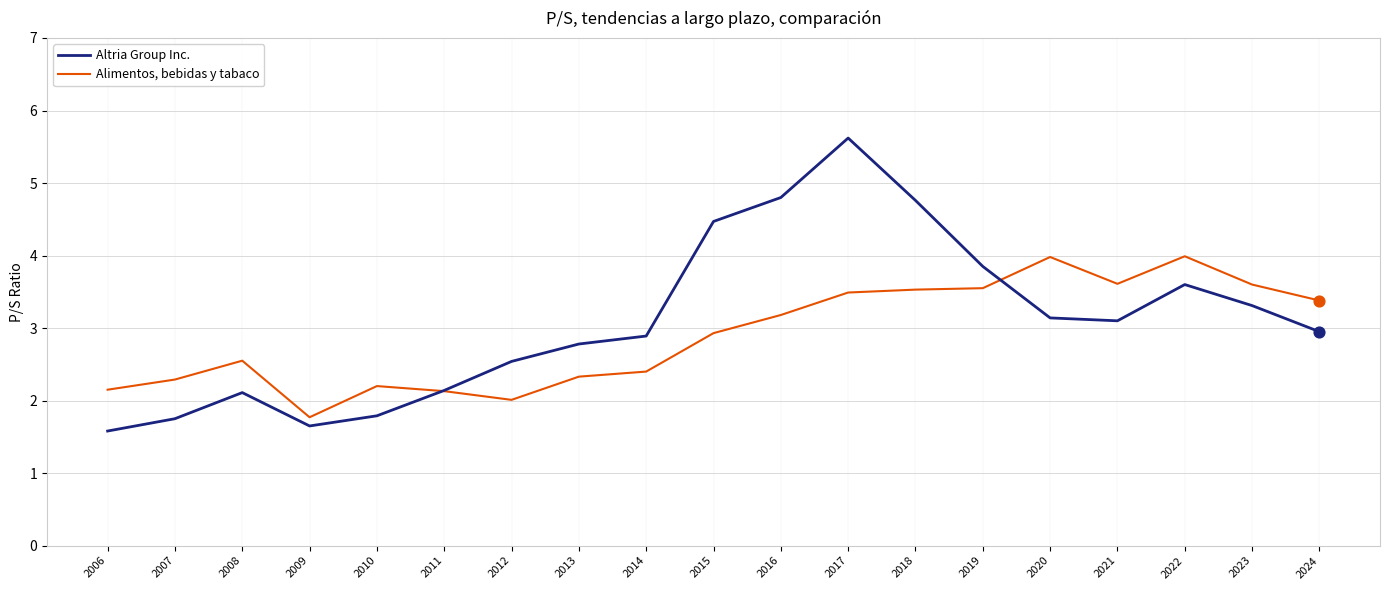

What are all the series names shown in the legend?

Altria Group Inc., Alimentos, bebidas y tabaco